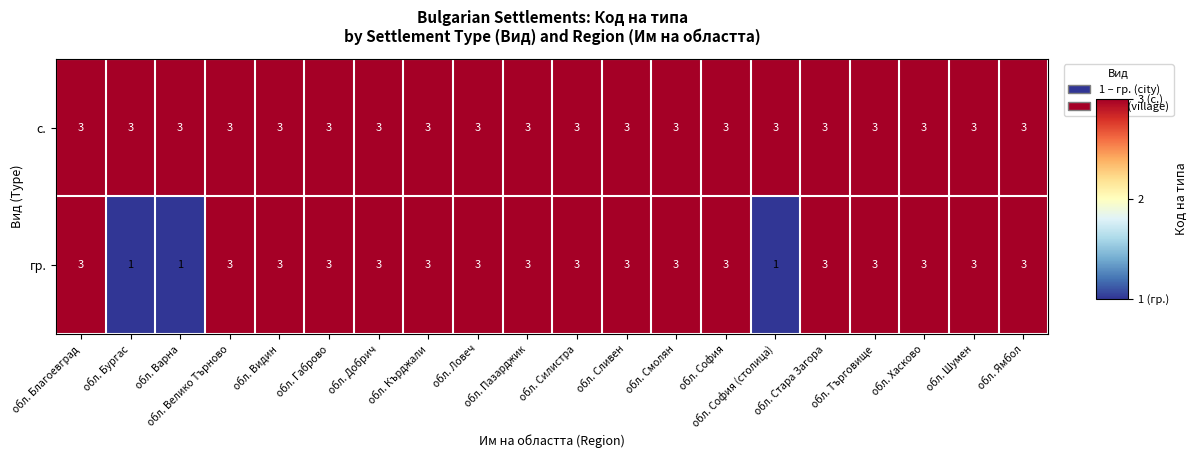

Rank the series by their average value, from highest to lowest.

с., гр.